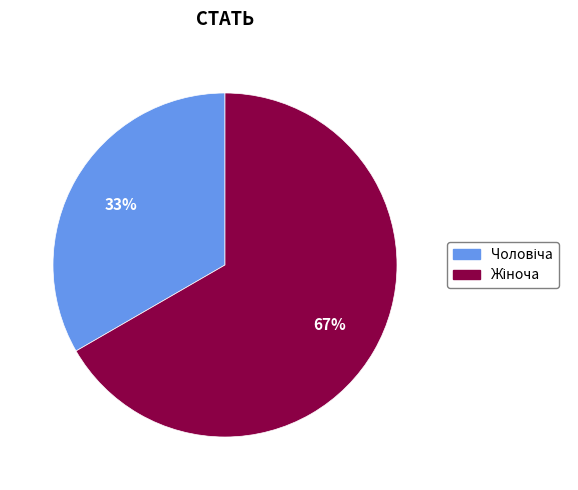

Is there a majority slice in this chart?

Yes